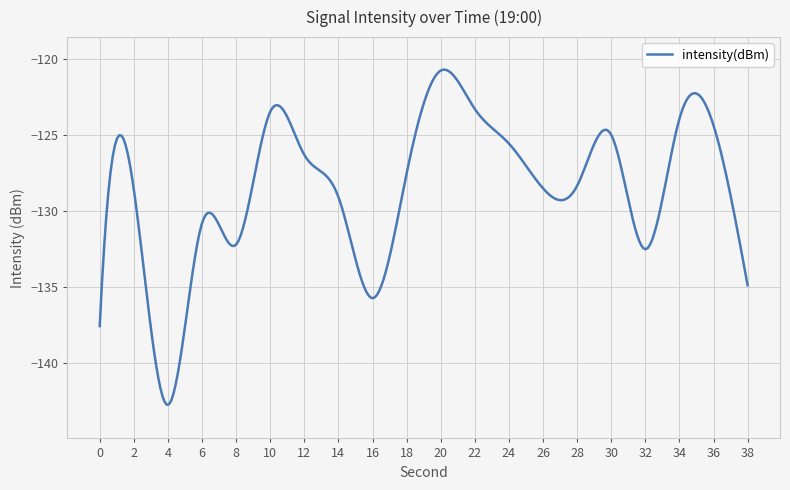

What is the maximum value shown in the chart?

-120.7